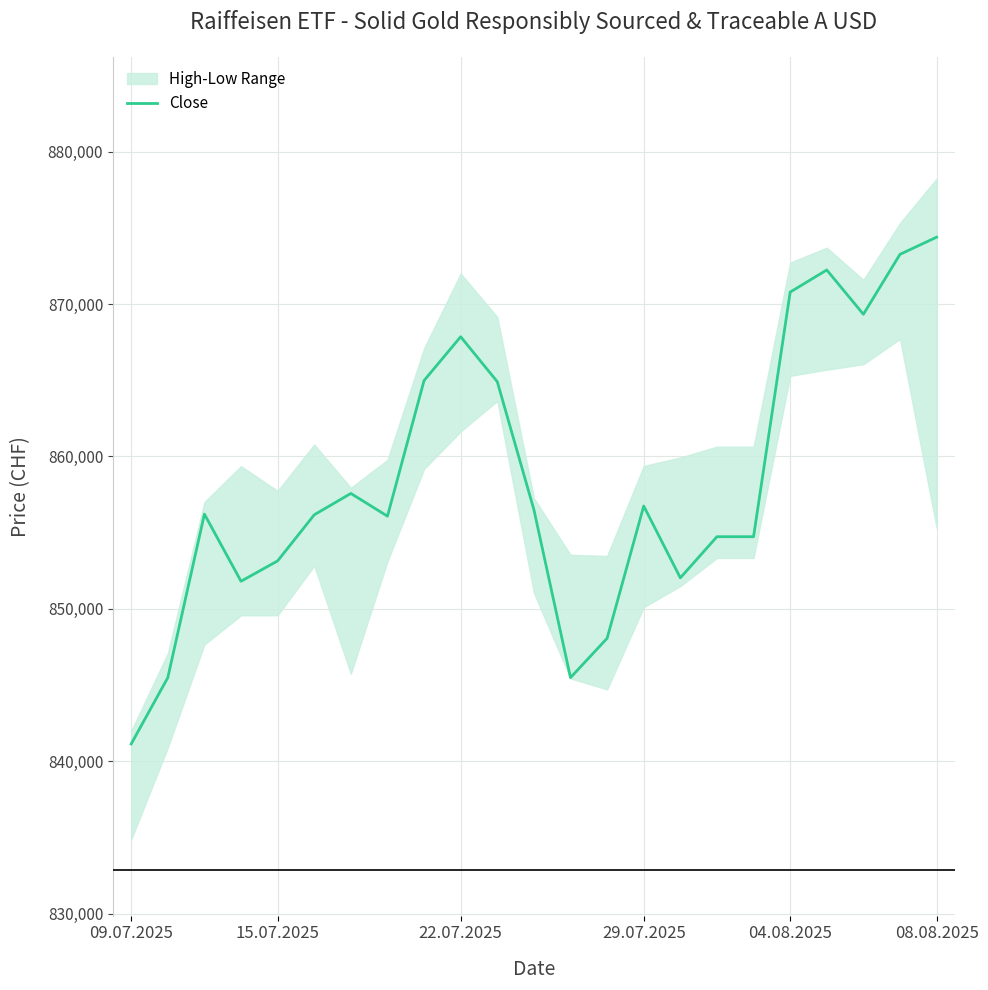

What is the maximum value for Close?

874385